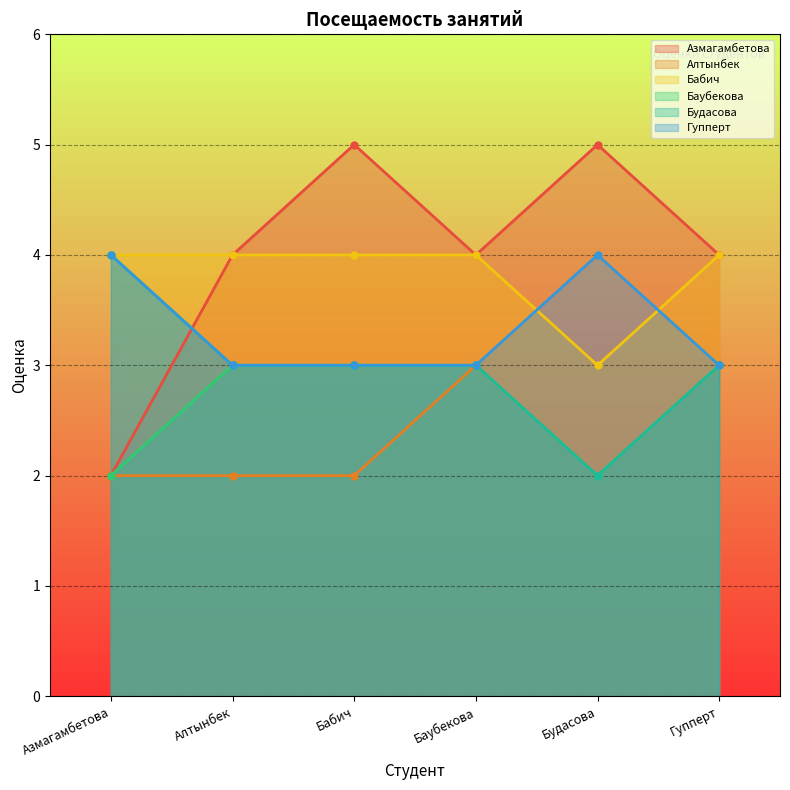

Reading left to right, transcribe all the data shown in this chart.

Азмагамбетова: 2	4	5	4	5	4
Алтынбек: 2	2	2	3	2	3
Бабич: 4	4	4	4	3	4
Баубекова: 2	3	3	3	2	3
Будасова: 4	3	3	3	2	3
Гупперт: 4	3	3	3	4	3